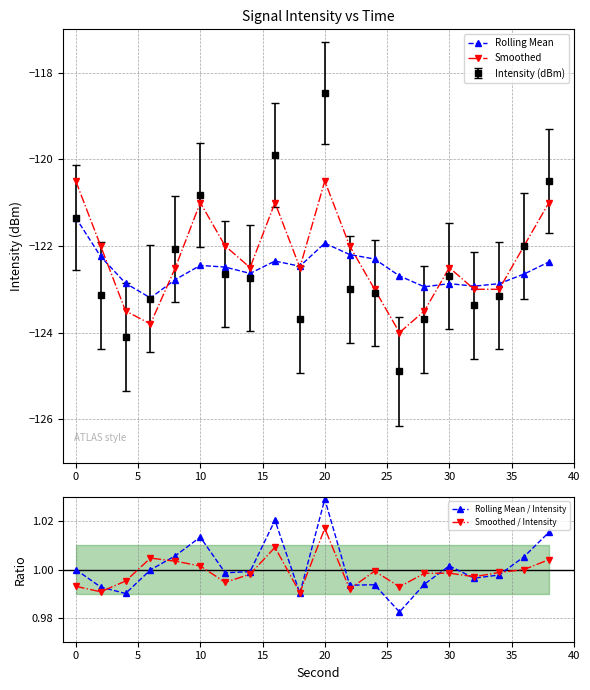

At how many categories does at least one series exceed -87?

20